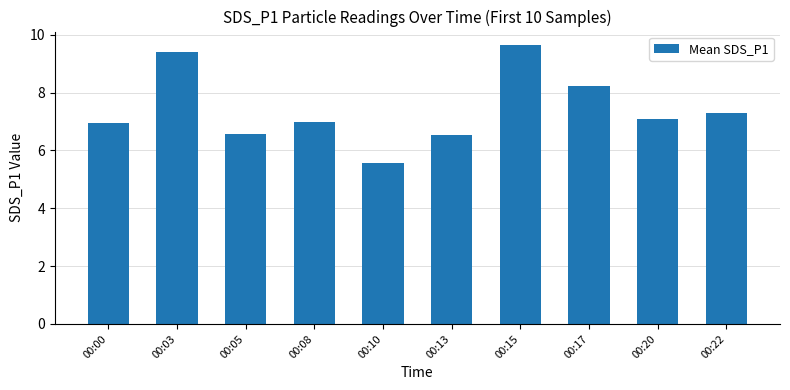

What is the sum of all values?

74.3